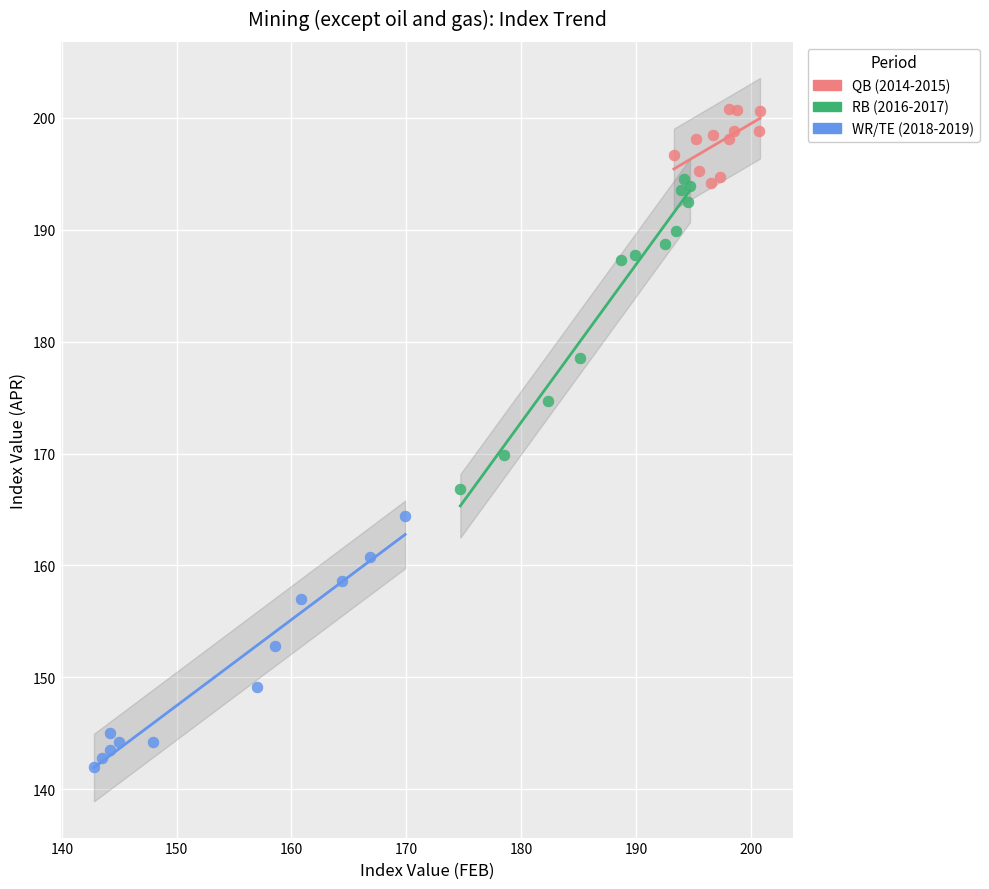

Which series contains the highest Y value?

QB (2014-2015)